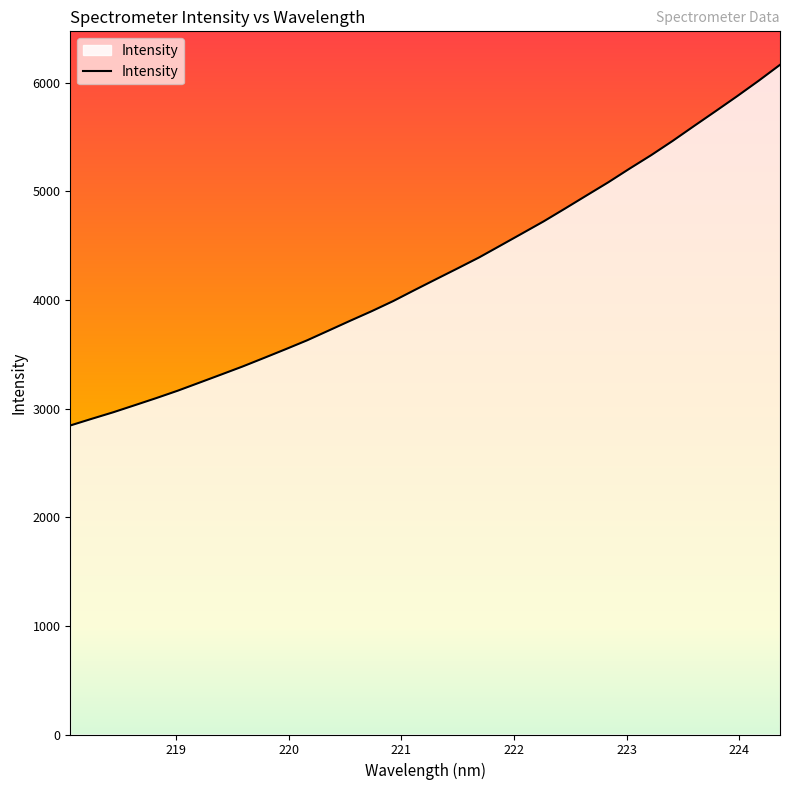

What is the greatest value displayed?

6164.1